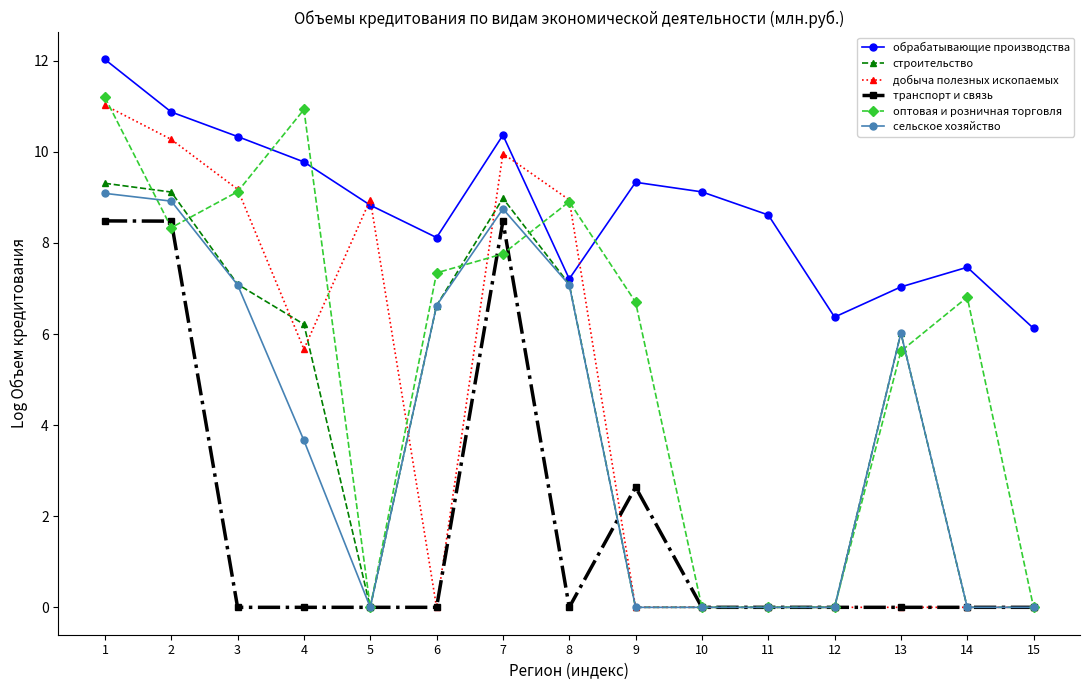

What is the value of the оптовая и розничная торговля point at the 8th from the left?

8.9